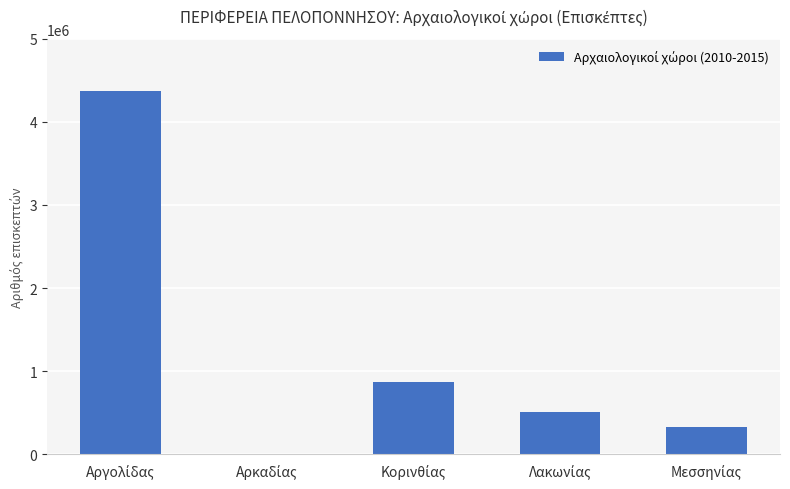

Count the number of categories in the chart.

5